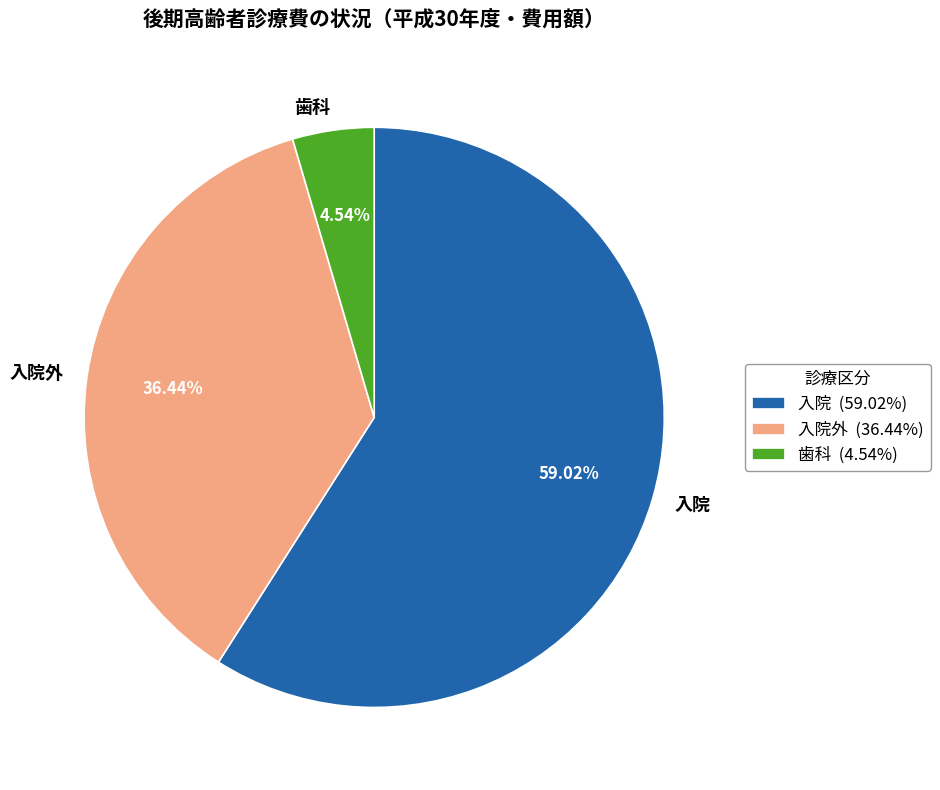

How many segments does this pie chart have?

3